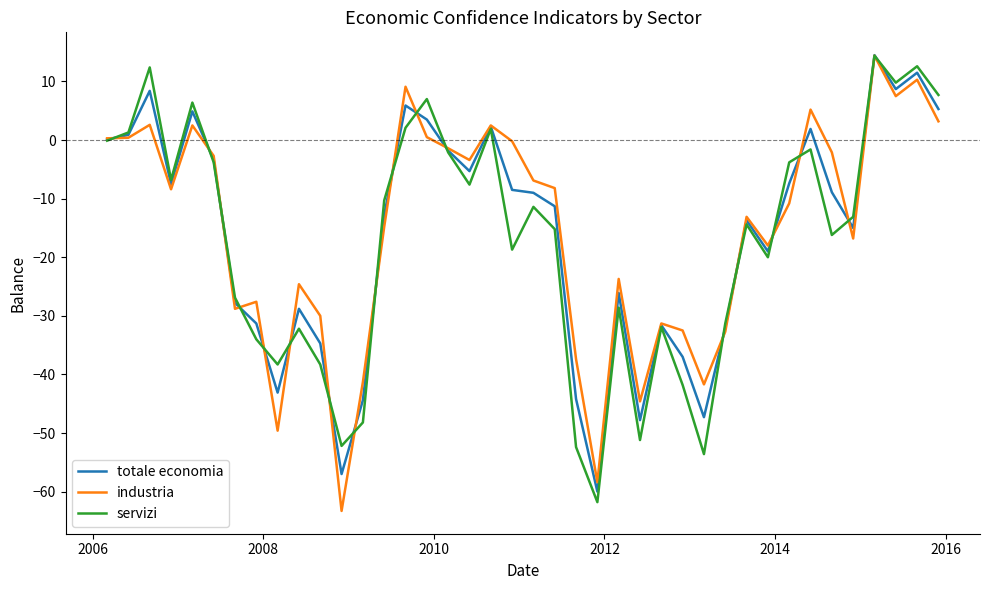

What is the maximum value shown in the chart?

14.5